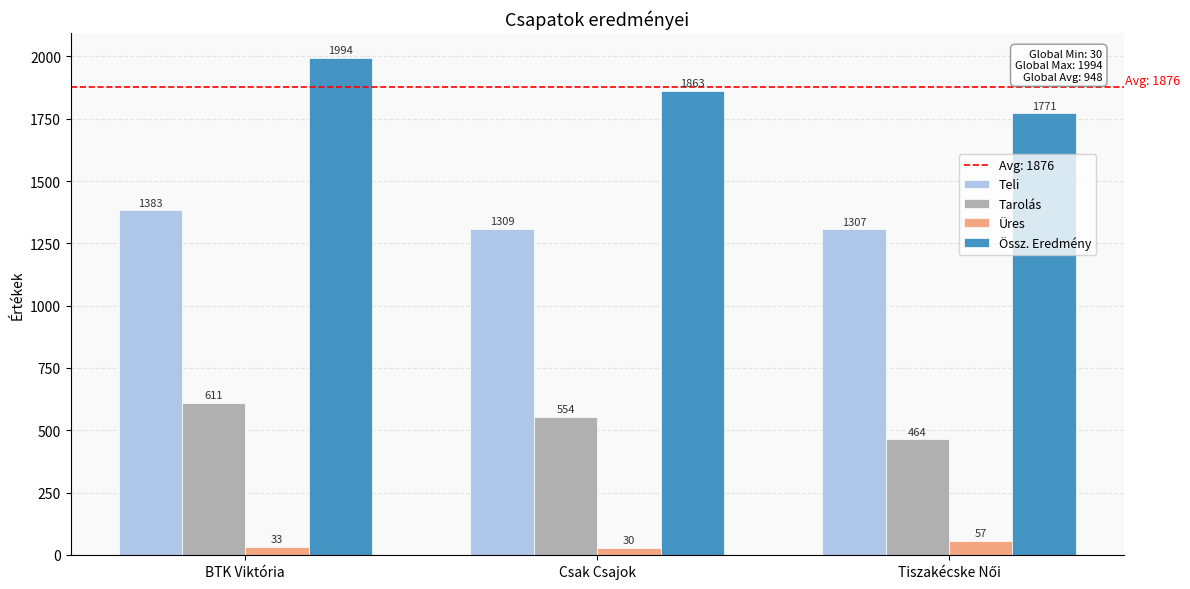

Reading left to right, extract all data points from this chart.

Teli: 1383	1309	1307
Tarolás: 611	554	464
Üres: 33	30	57
Össz. Eredmény: 1994	1863	1771